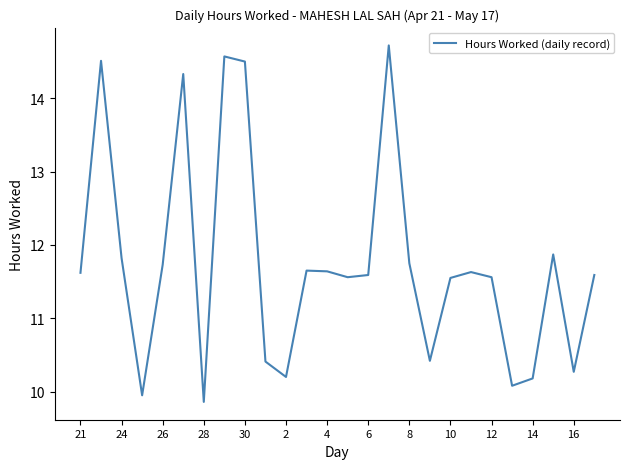

What is the difference between the maximum and minimum values?

4.9